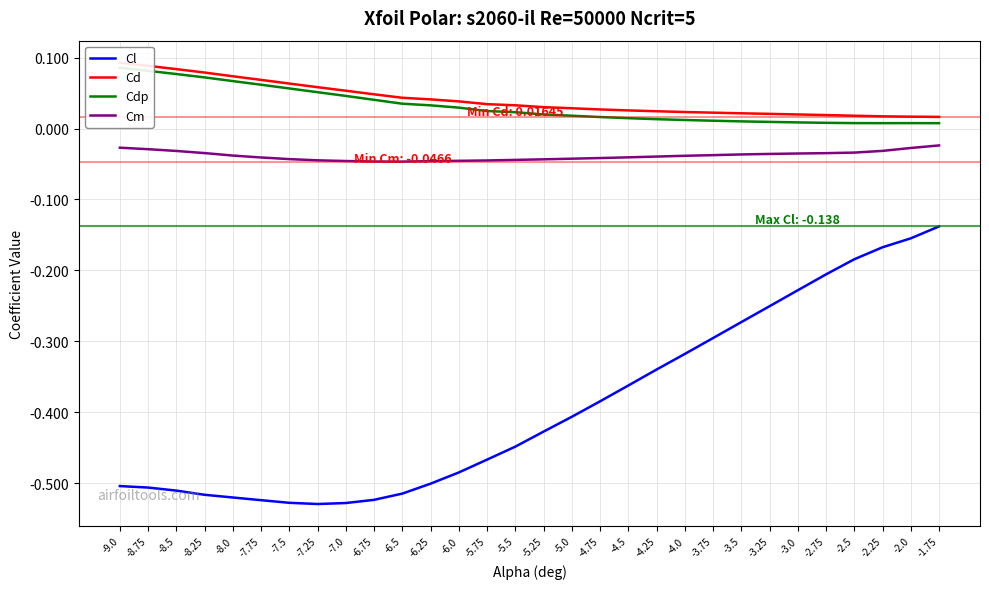

At which category is the sum across all series the highest?

-1.75